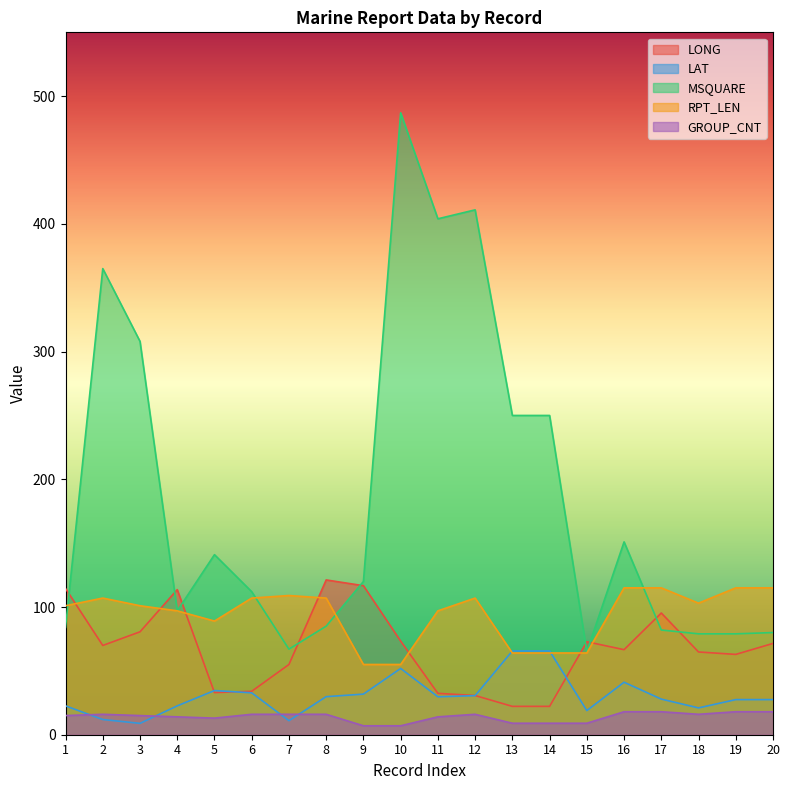

What is the highest value of the LONG series?

121.2